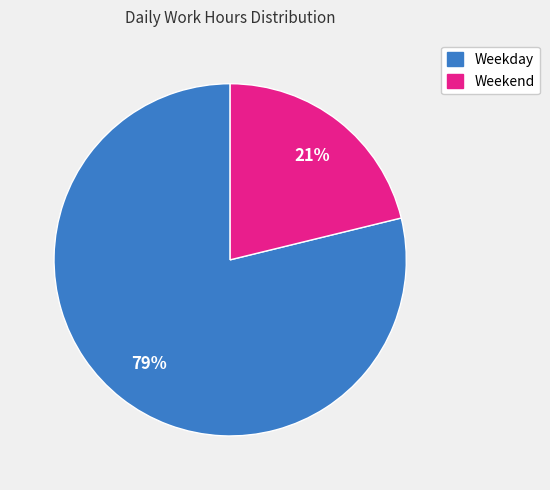

Does any single category account for the majority?

Yes